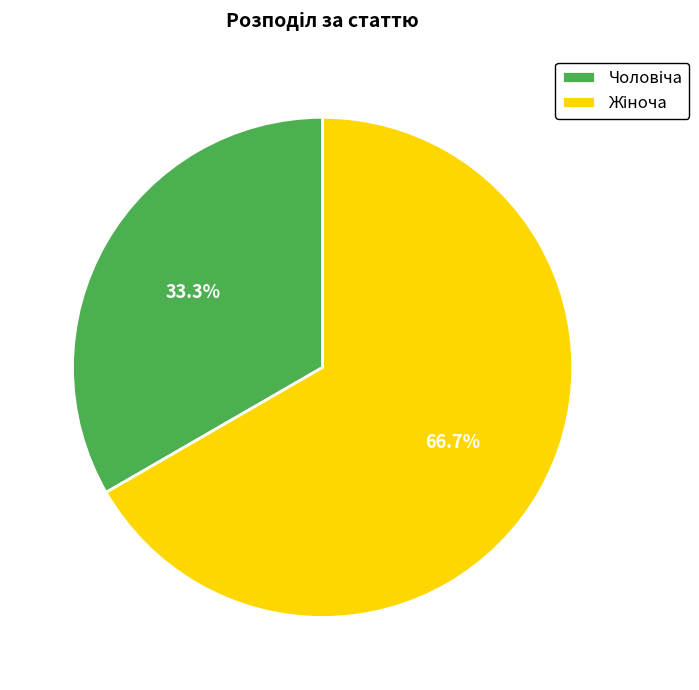

Is there any slice that represents more than half of the pie?

Yes